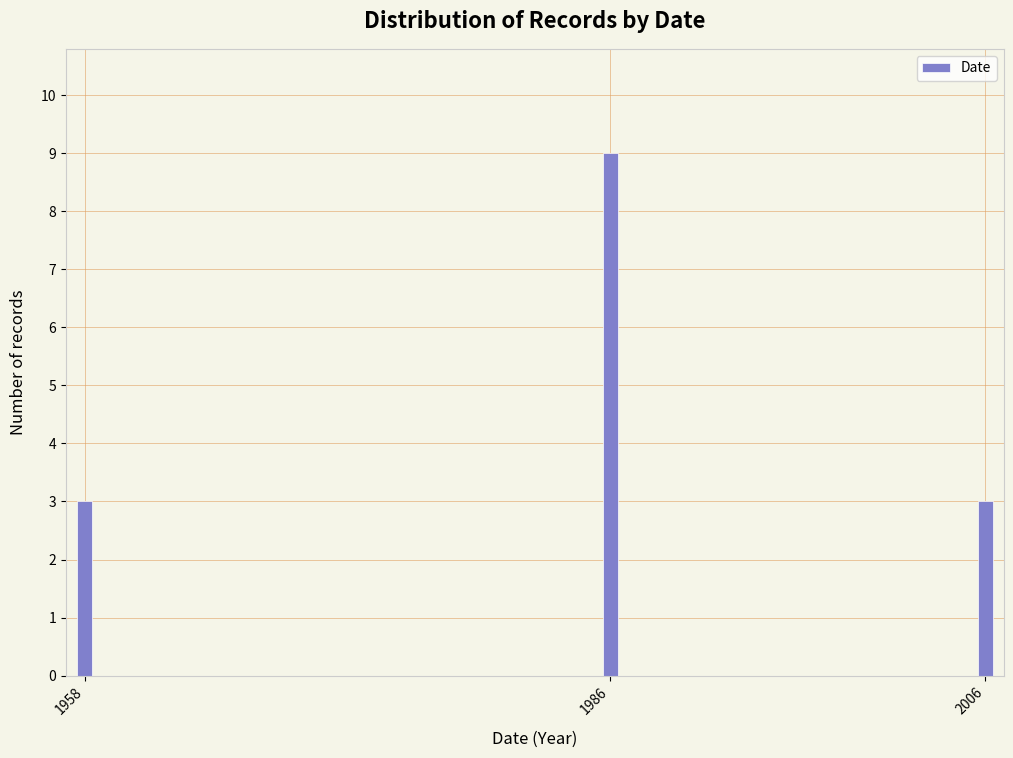

Reading left to right, what are all the values shown in this chart?

3	9	3